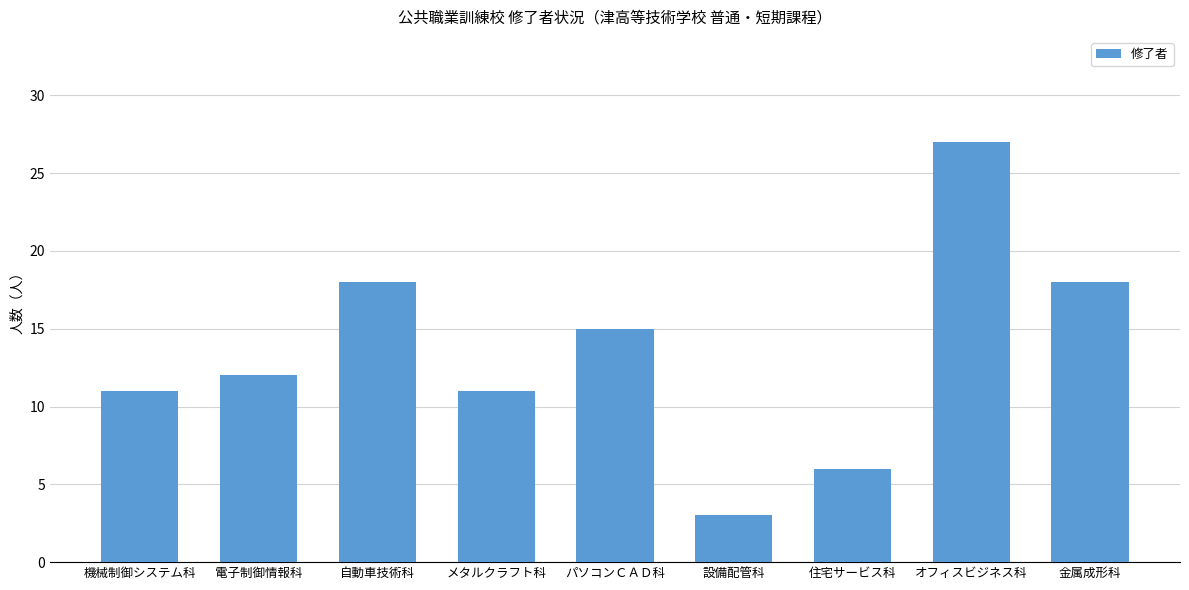

What is the value of the 9th bar from the left?

18